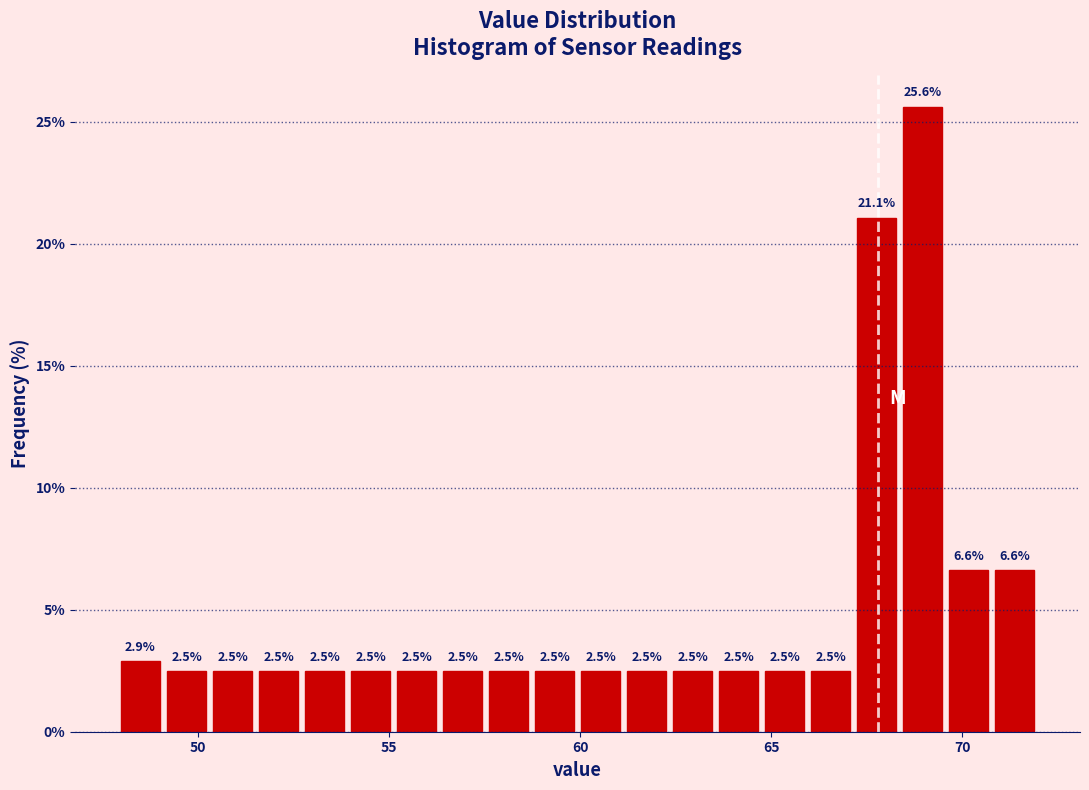

Read against the x-axis, roughly where is the centre of the tallest bar?

69.0